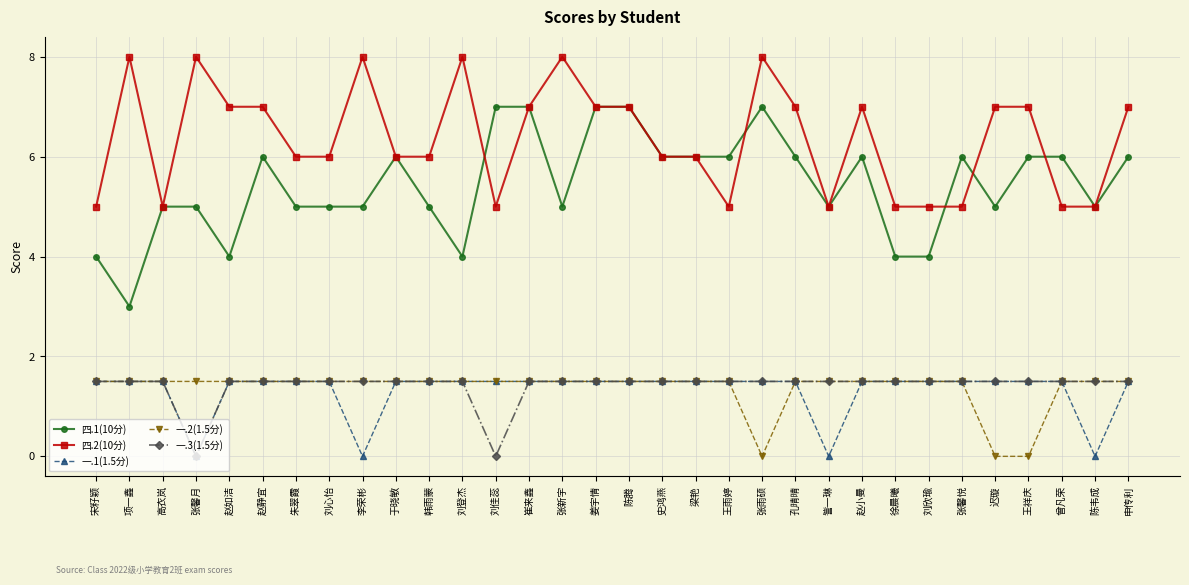

True or false: 一.2(1.5分) has a value of 0.7 at 曾凡荣.

False